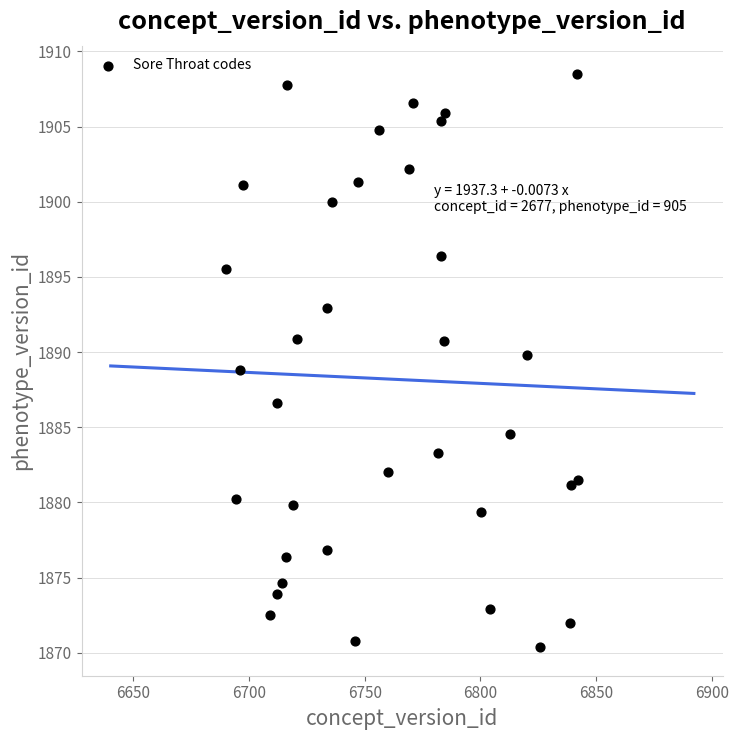

What is the range of Y values (max minus min)?

38.1